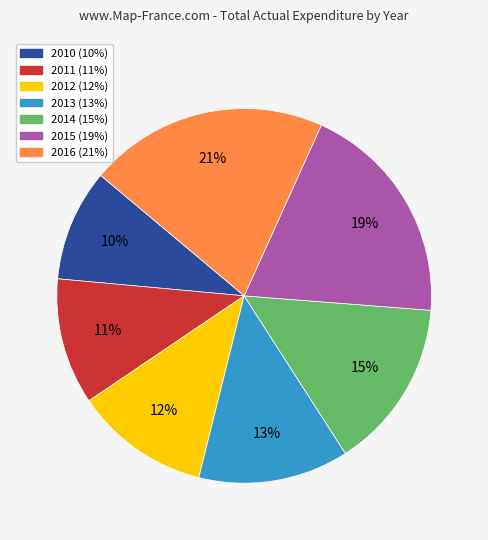

To the nearest percent, what is the difference between the largest and smallest slice percentages?

11%